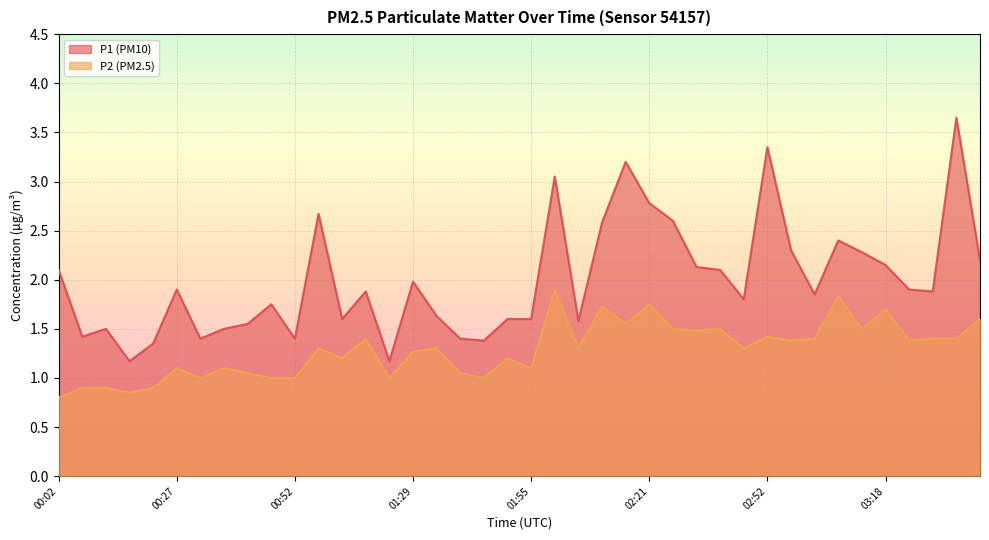

At which category is the sum across all series the highest?

03:33